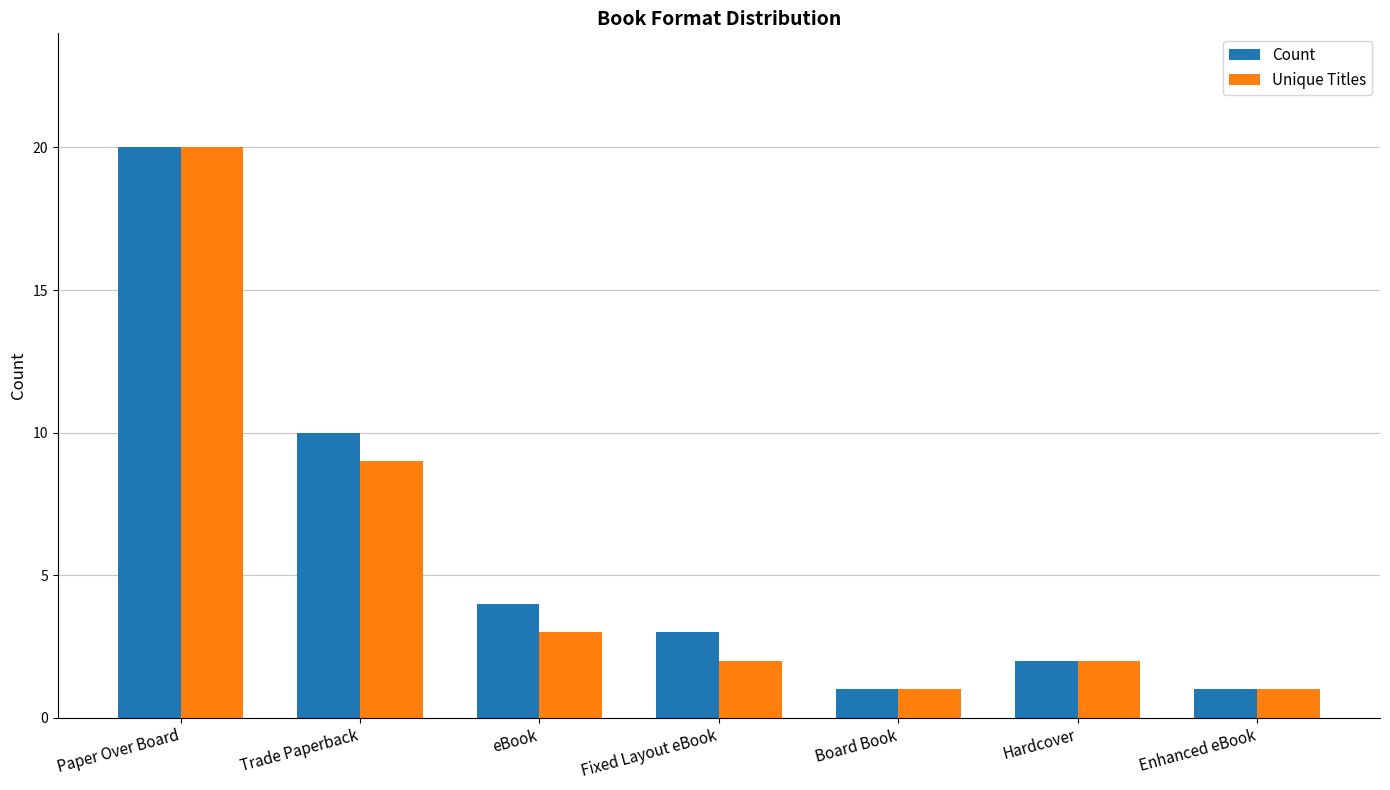

At which category is the sum across all series the highest?

Paper Over Board